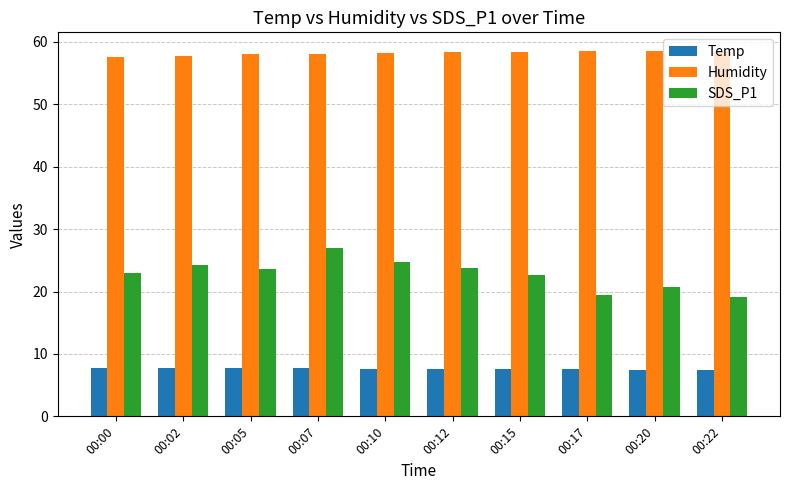

Between 00:02 and 00:22, which series saw the biggest shift?

SDS_P1